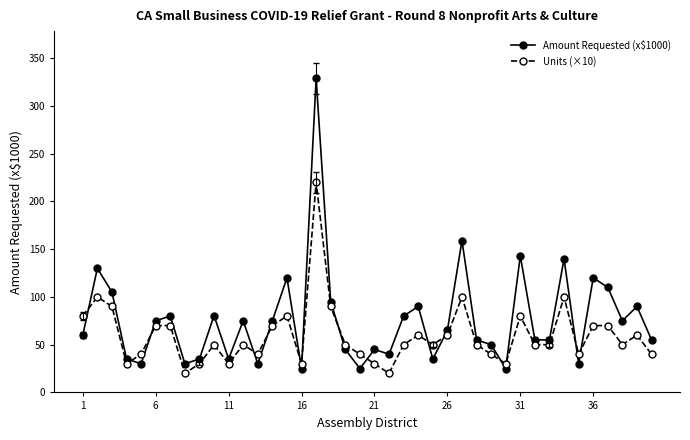

Rank the series by their maximum value, from highest to lowest.

Amount Requested (x$1000), Units (×10)